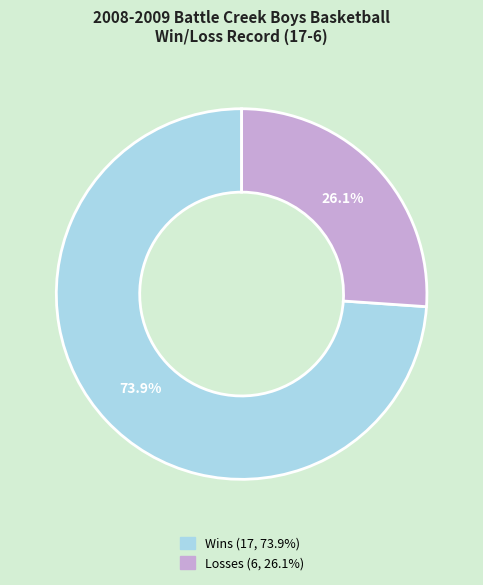

Is there a majority slice in this chart?

Yes